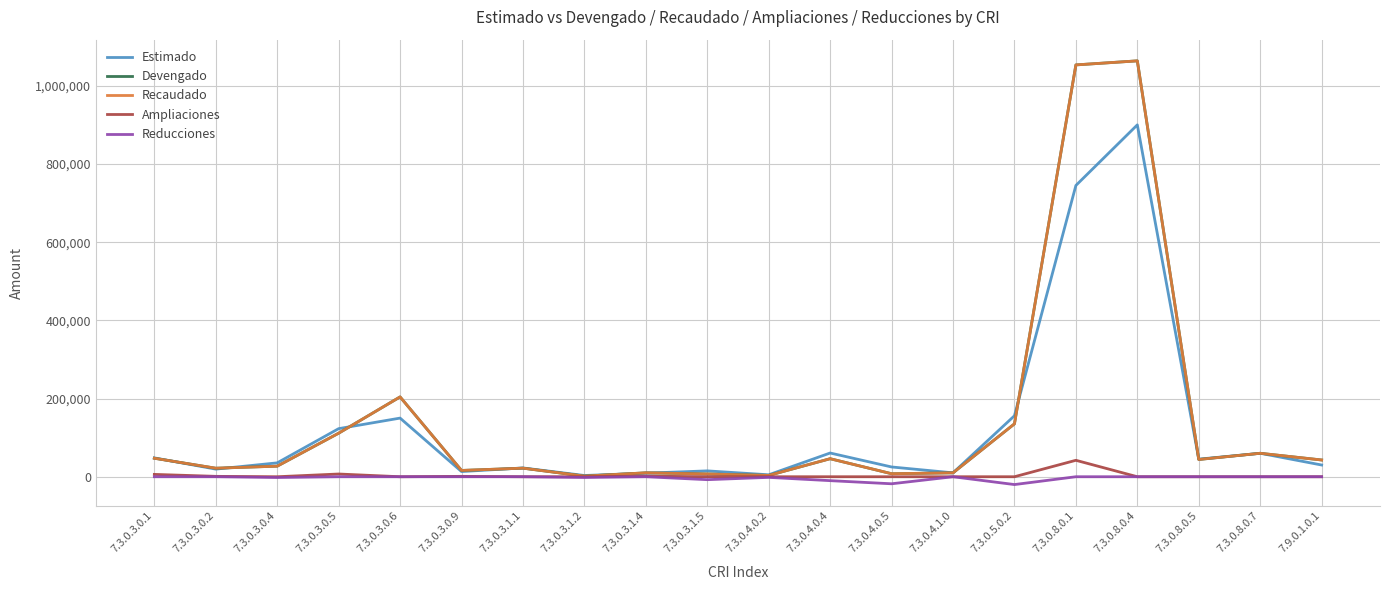

In Estimado, how many points are lower than both neighbors (excluding endpoints)?

6